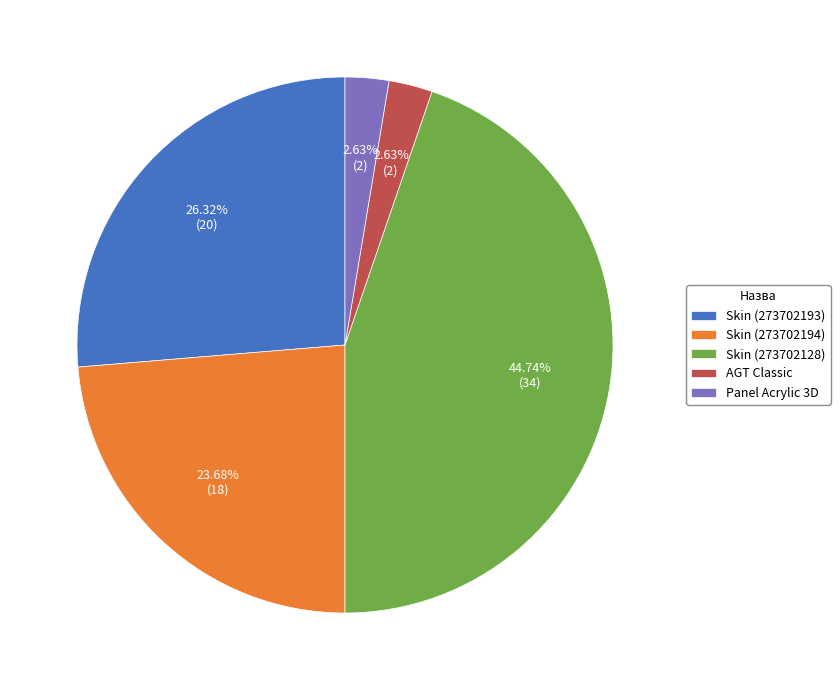

Which has a higher value, Skin (273702193) or AGT Classic?

Skin (273702193)